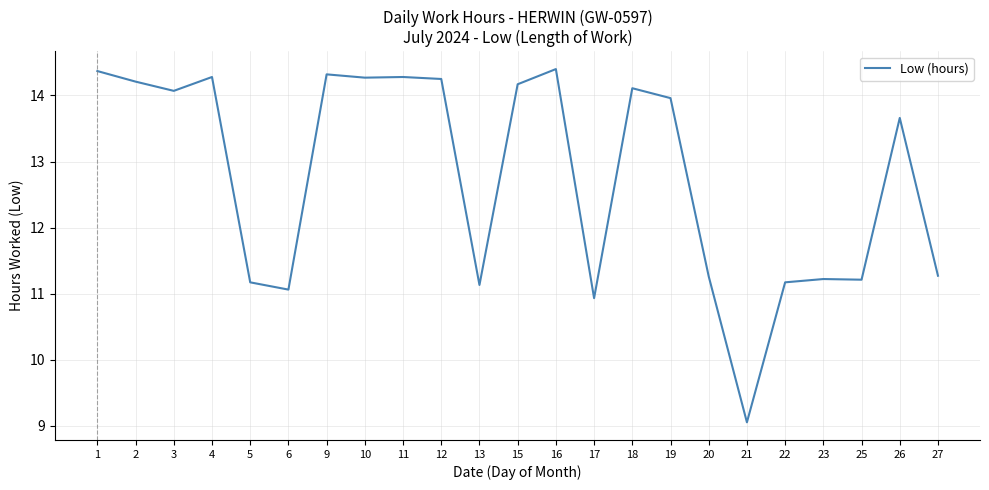

The chart shows a value of 14.0 at 19. True or false?

True